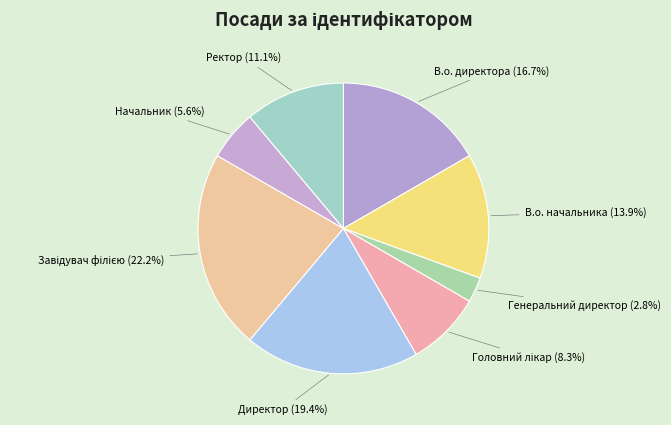

How many slices are in this pie chart?

8